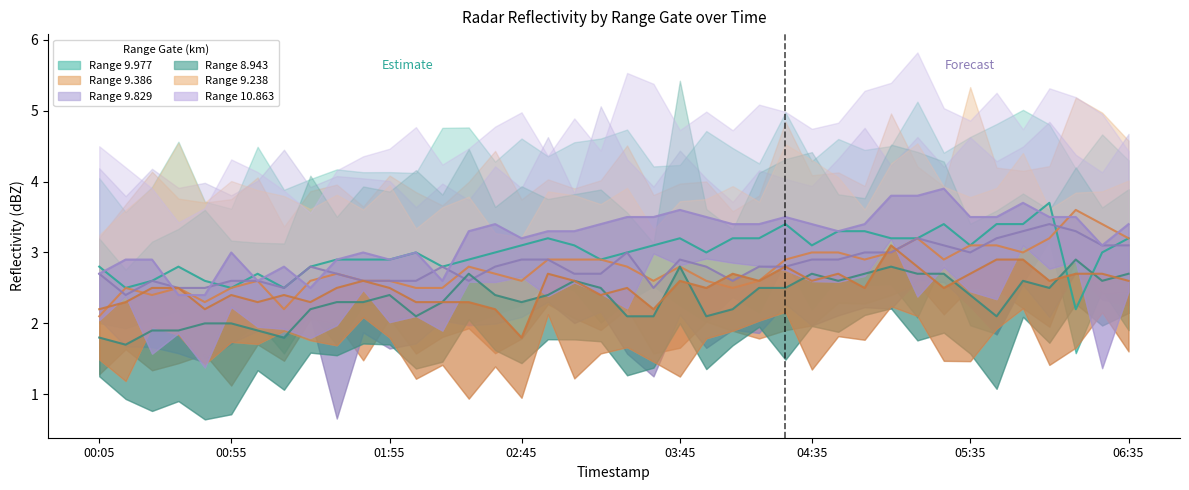

How many data points in 10.863 are above 3?

26